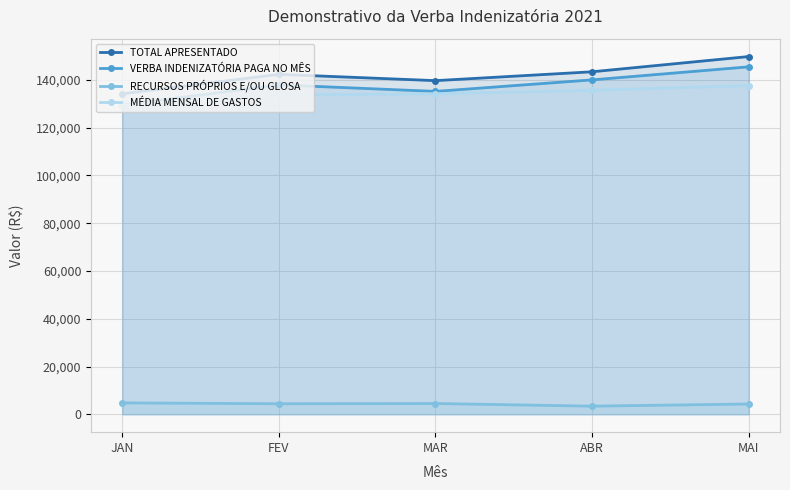

True or false: MÉDIA MENSAL DE GASTOS and VERBA INDENIZATÓRIA PAGA NO MÊS intersect in this chart.

False